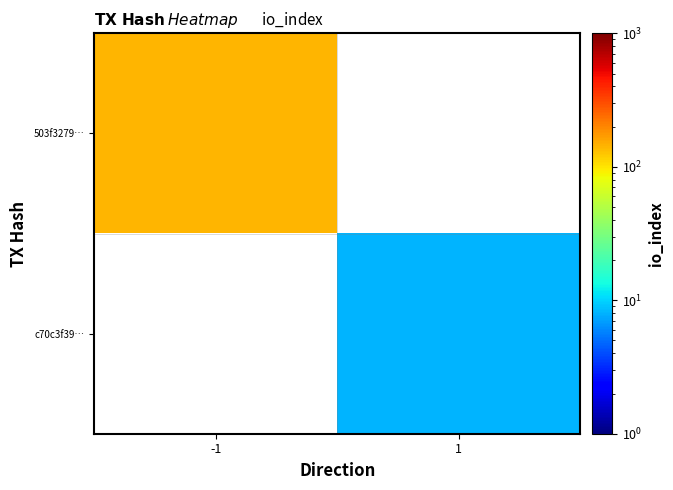

Which series has the largest range (max minus min)?

503f3279…